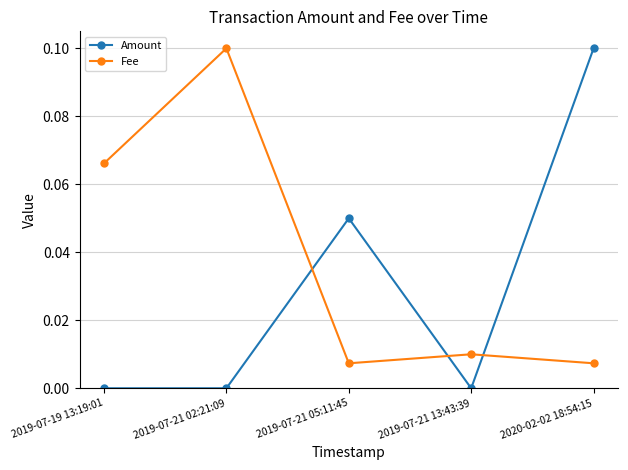

Is this an area chart (filled region under the line)?

No